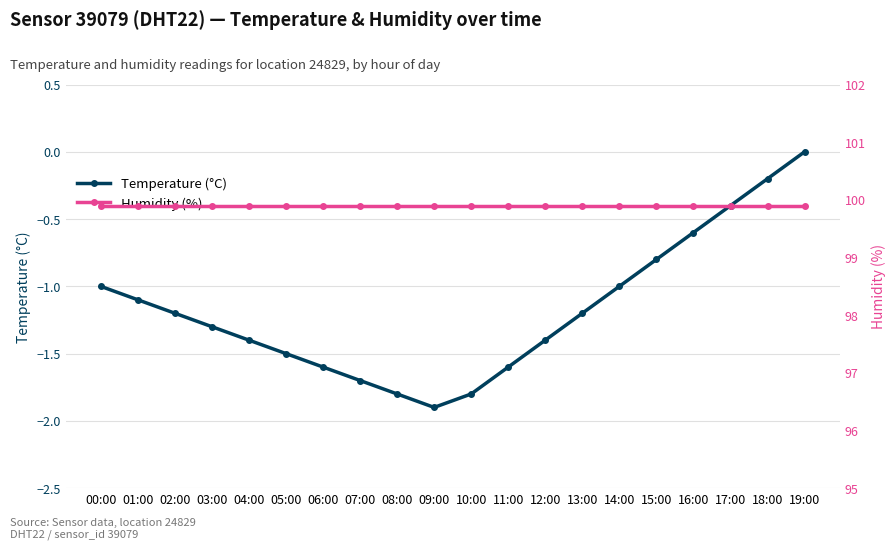

What position from the right is 07:00?

13